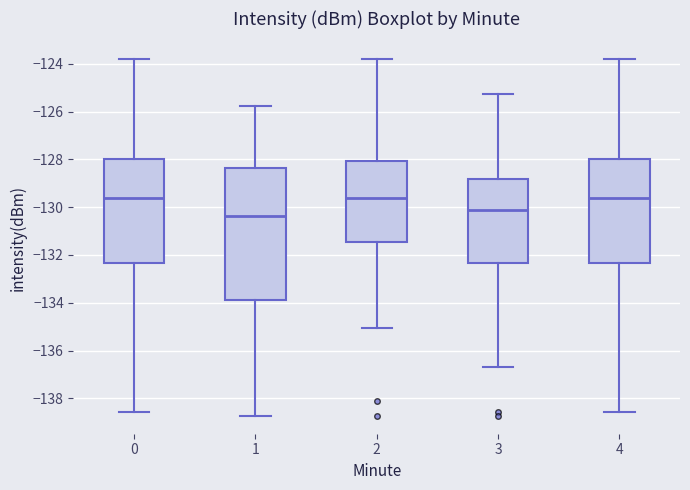

Where does the median line of the box at x = 4 sit on the y-axis? The values are not printed on the chart, so give them approximately, as read against the axis.

-129.6